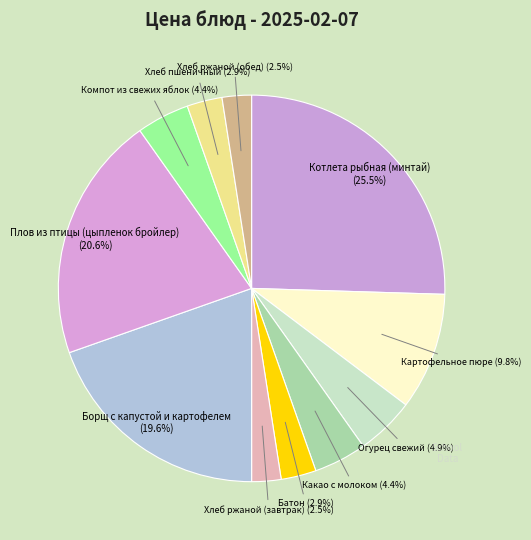

To the nearest percent, what is the difference between the largest and smallest slice percentages?

23%